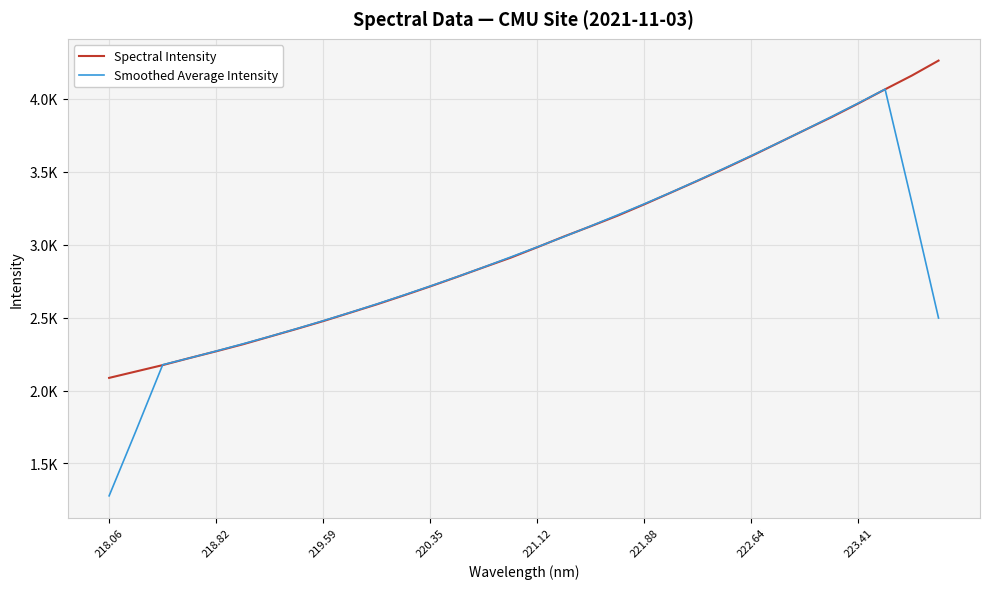

True or false: Spectral Intensity has more than 0 interior local peaks.

False